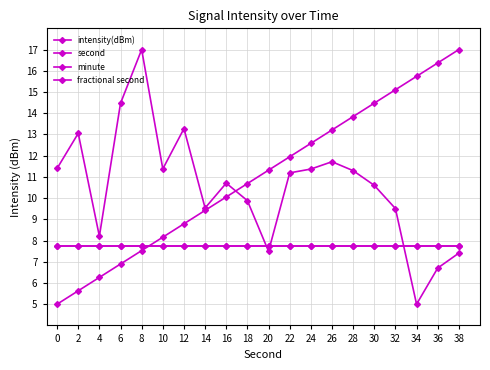

Does the chart display data point markers on the line(s)?

Yes